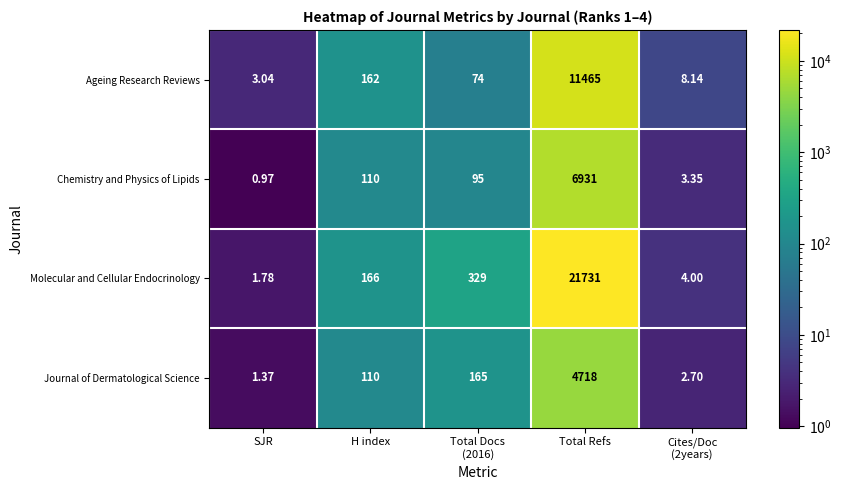

Which series has the largest range (max minus min)?

Molecular and Cellular Endocrinology